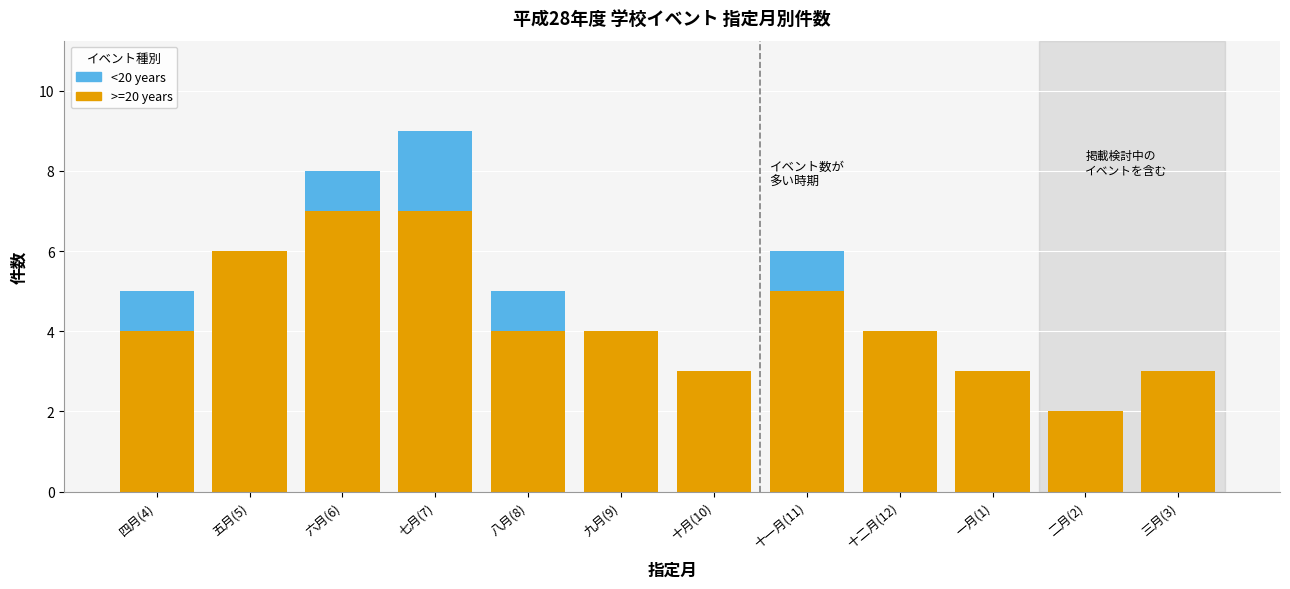

Reading left to right, what are the values for >=20 years?

四月(4)=4	五月(5)=6	六月(6)=7	七月(7)=7	八月(8)=4	九月(9)=4	十月(10)=3	十一月(11)=5	十二月(12)=4	一月(1)=3	二月(2)=2	三月(3)=3